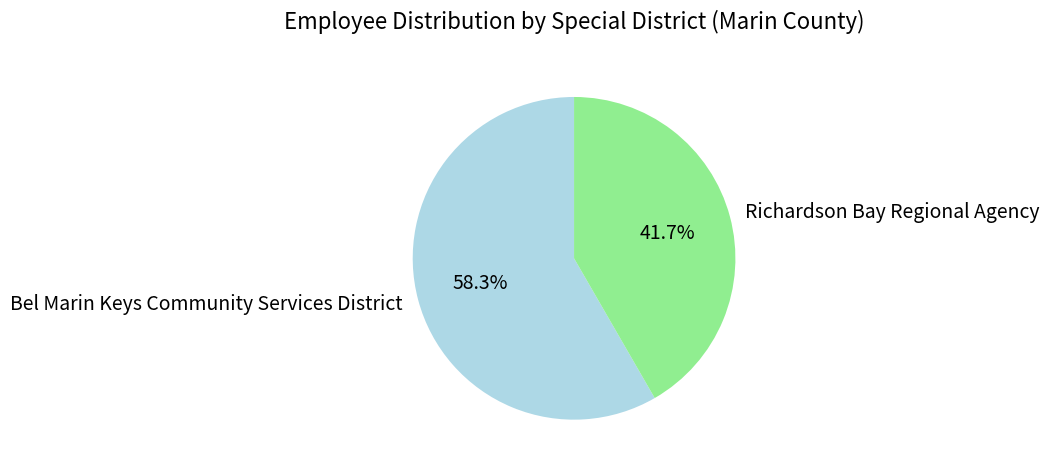

What is the smallest slice in the pie chart?

Richardson Bay Regional Agency